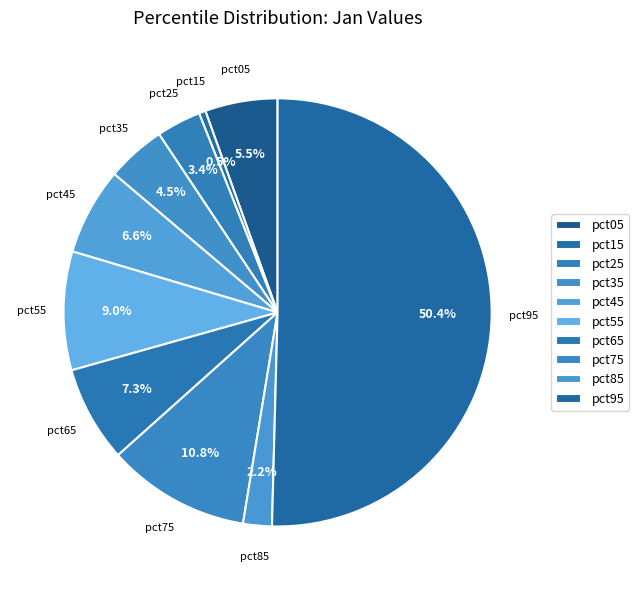

To the nearest percent, what is the difference between the pct85 and pct25 slice percentages?

1%